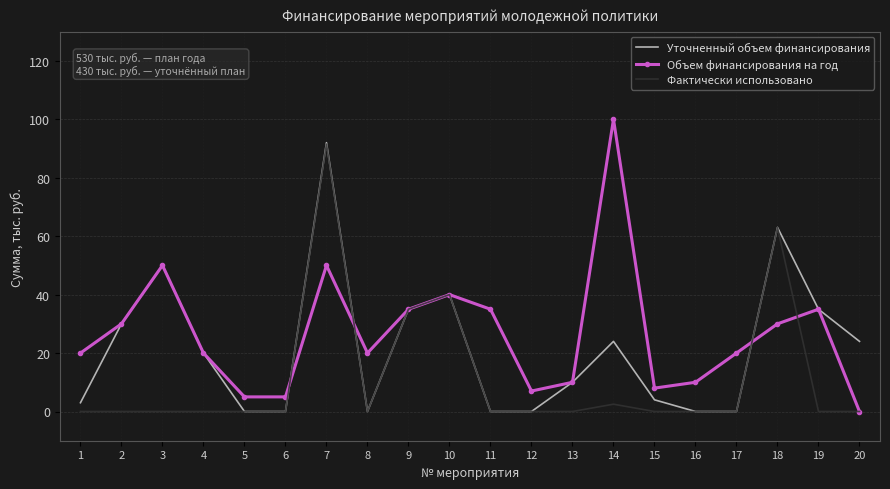

What is the spread (max minus min) of values at 18?

33.0